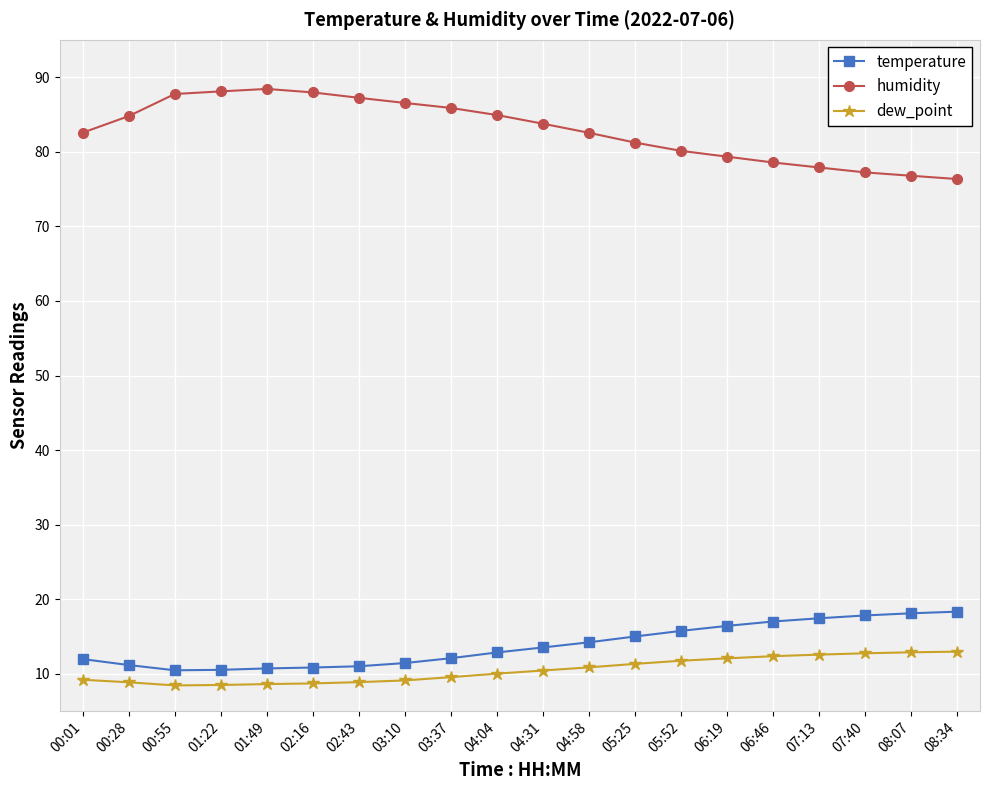

What is the spread (max minus min) of values at 08:07?

63.9